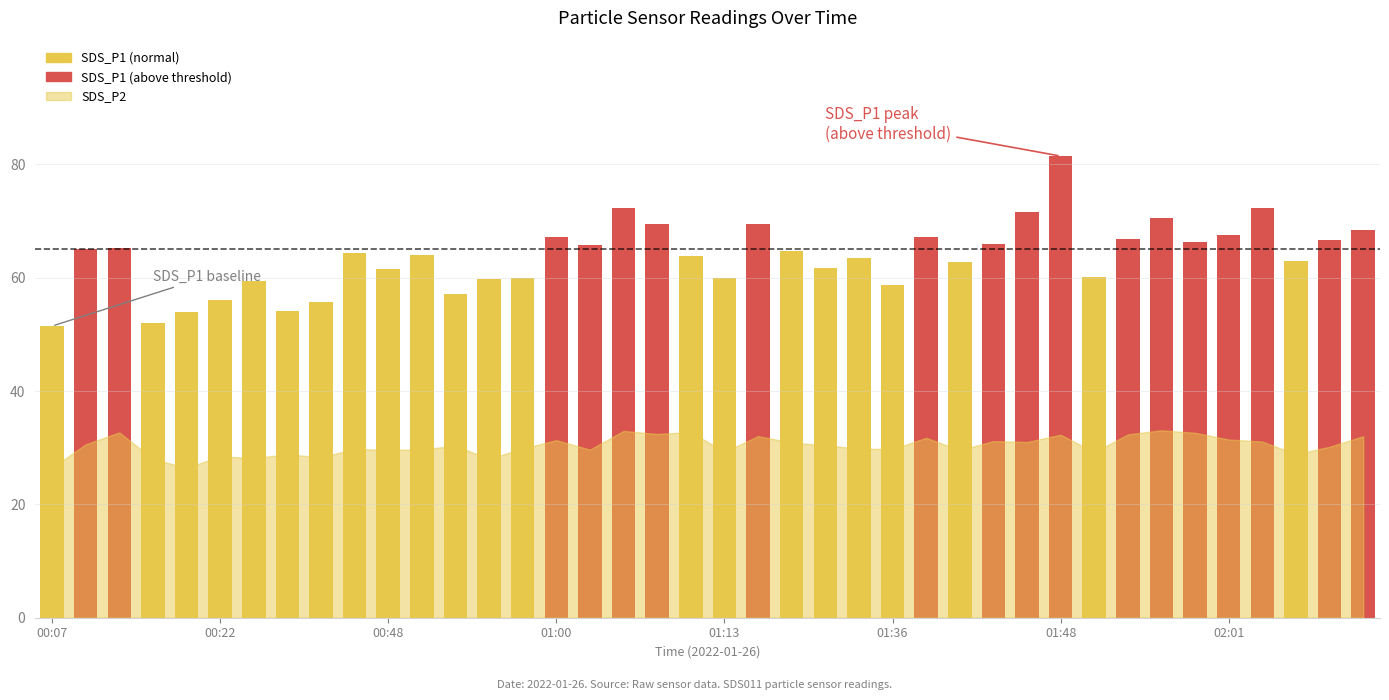

What is the smallest value displayed?

51.5